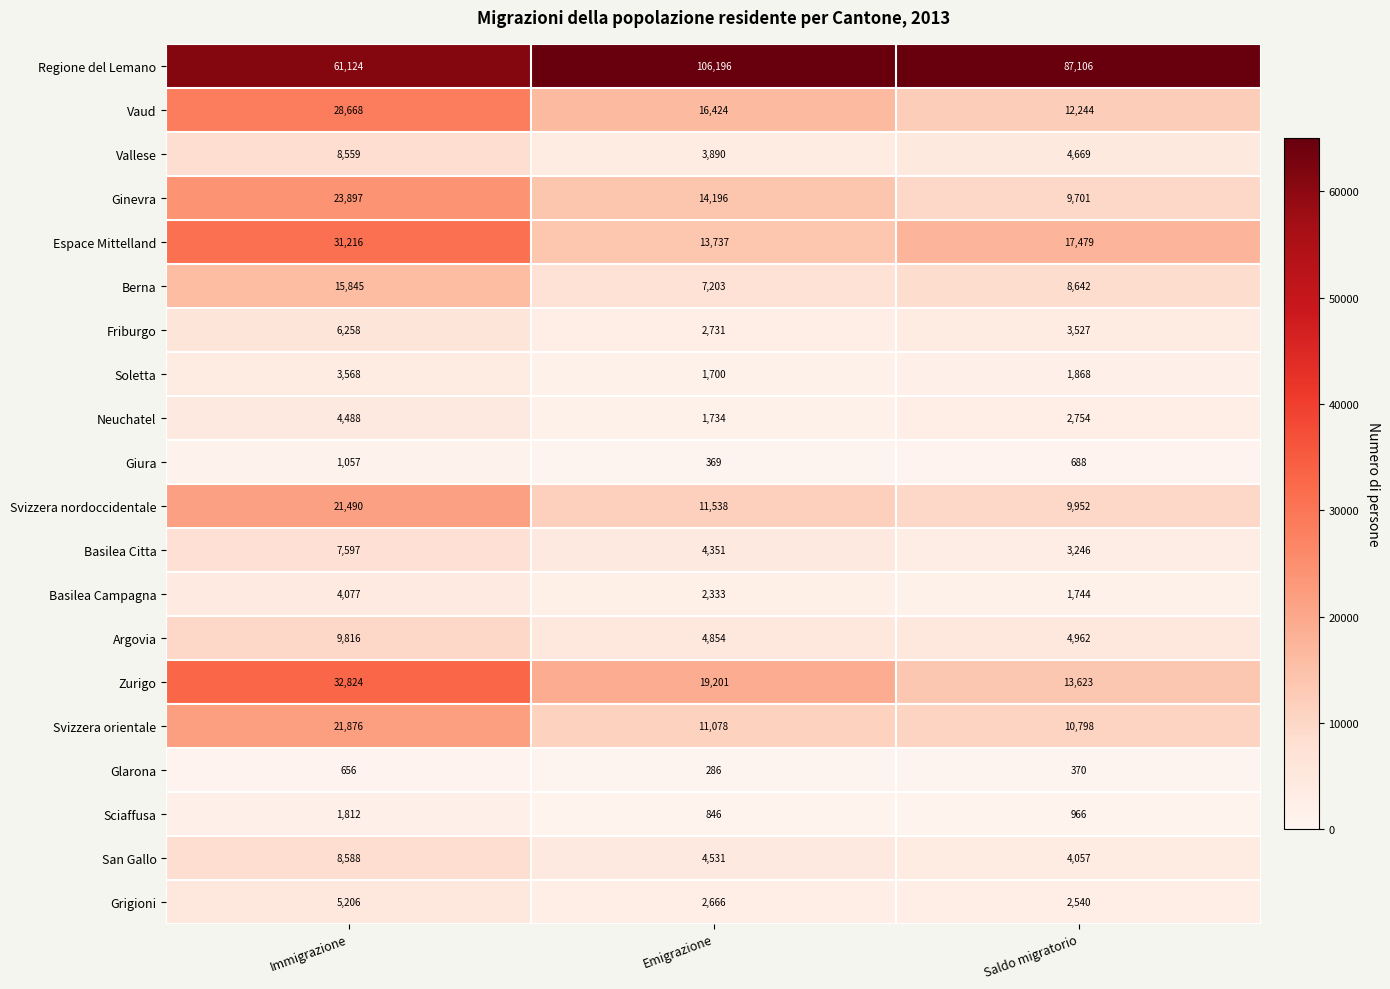

At which category does the chart reach its peak across all series?

Emigrazione